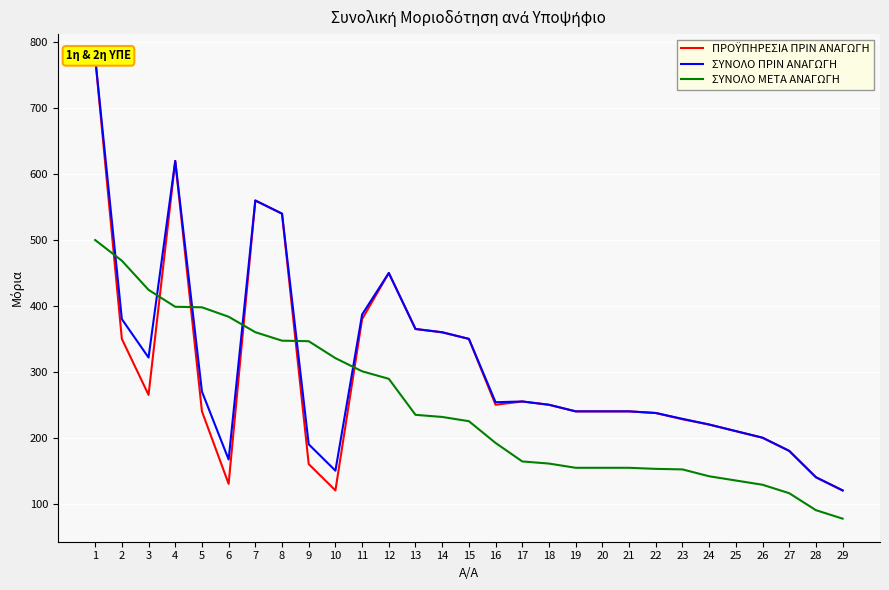

Which series ends up on top after the final intersection of ΣΥΝΟΛΟ ΜΕΤΑ ΑΝΑΓΩΓΗ and ΠΡΟΫΠΗΡΕΣΙΑ ΠΡΙΝ ΑΝΑΓΩΓΗ?

ΠΡΟΫΠΗΡΕΣΙΑ ΠΡΙΝ ΑΝΑΓΩΓΗ